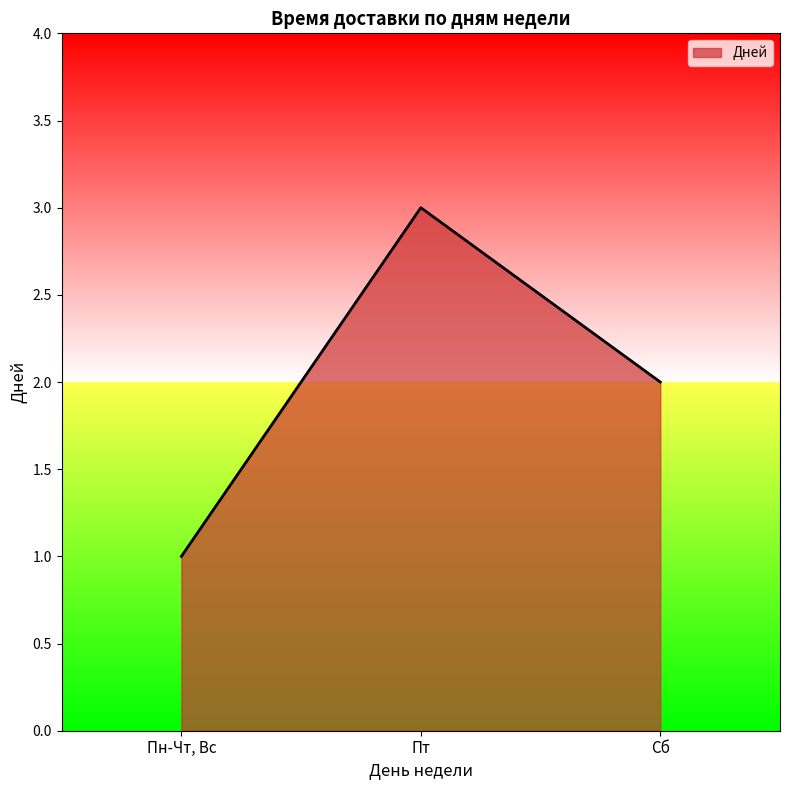

At which category does the chart reach its peak across all series?

Пт